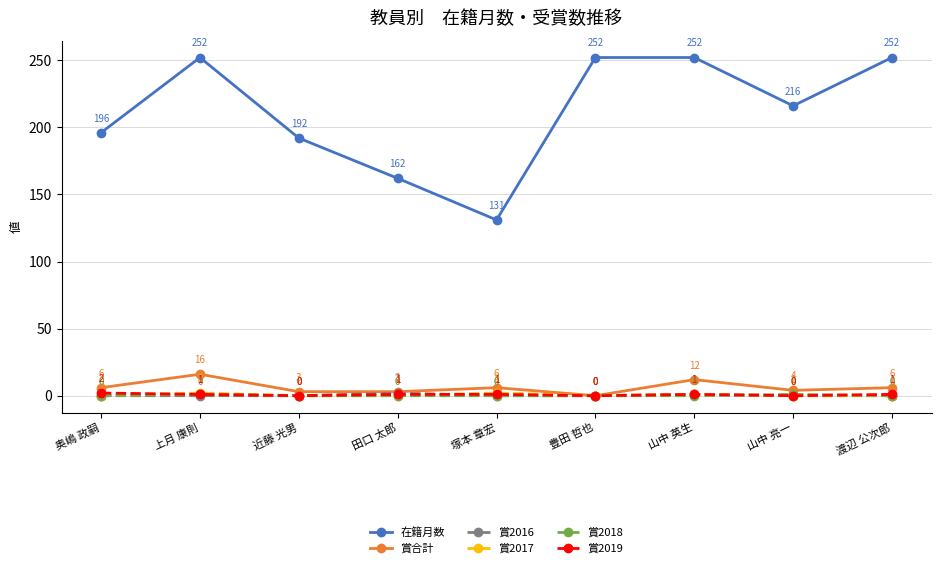

How many 賞2017 values are between 0 and 1?

7